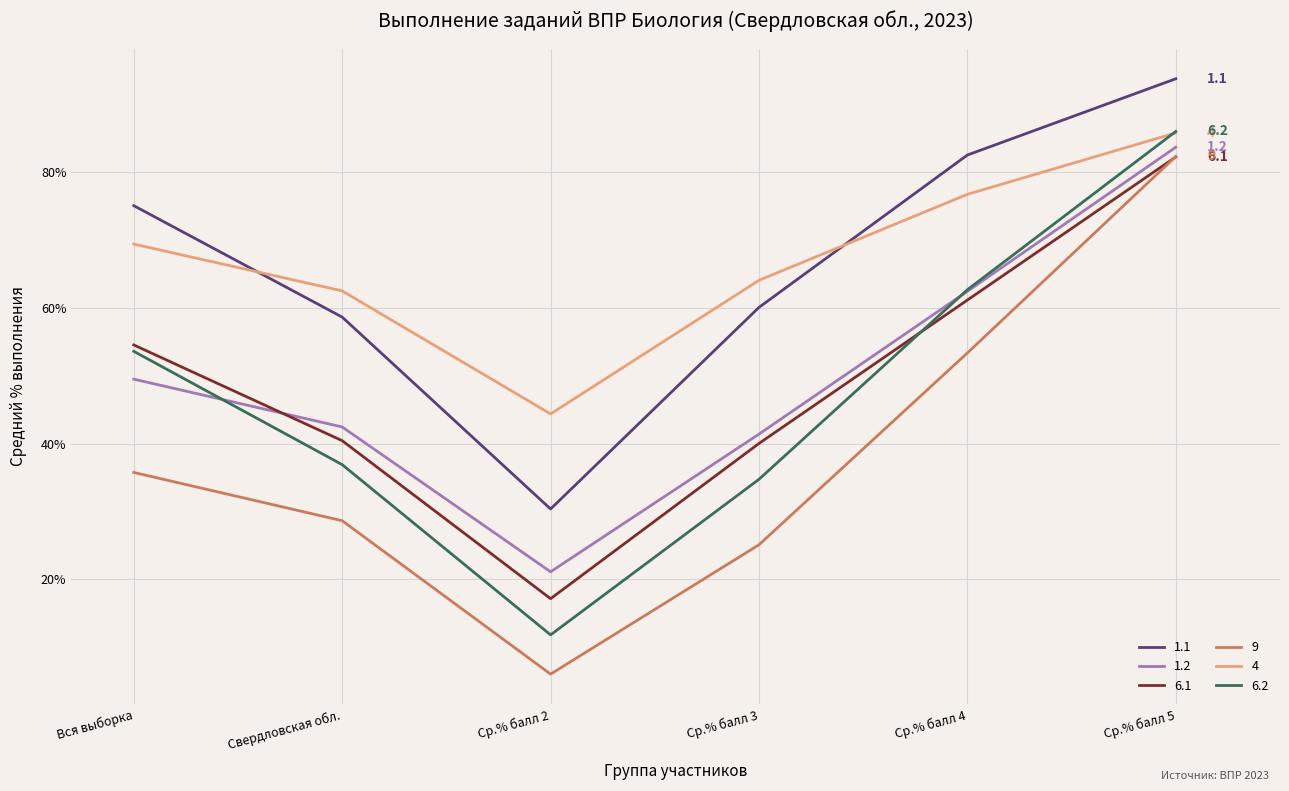

At which category is the sum across all series the highest?

Ср.% балл 5